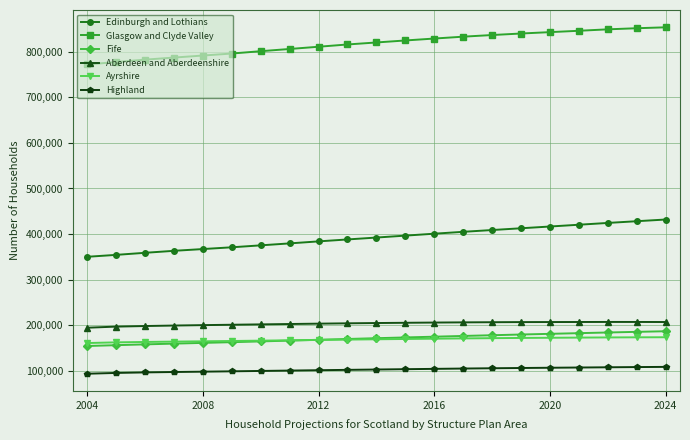

True or false: Aberdeen and Aberdeenshire has more than 0 interior local peaks.

True